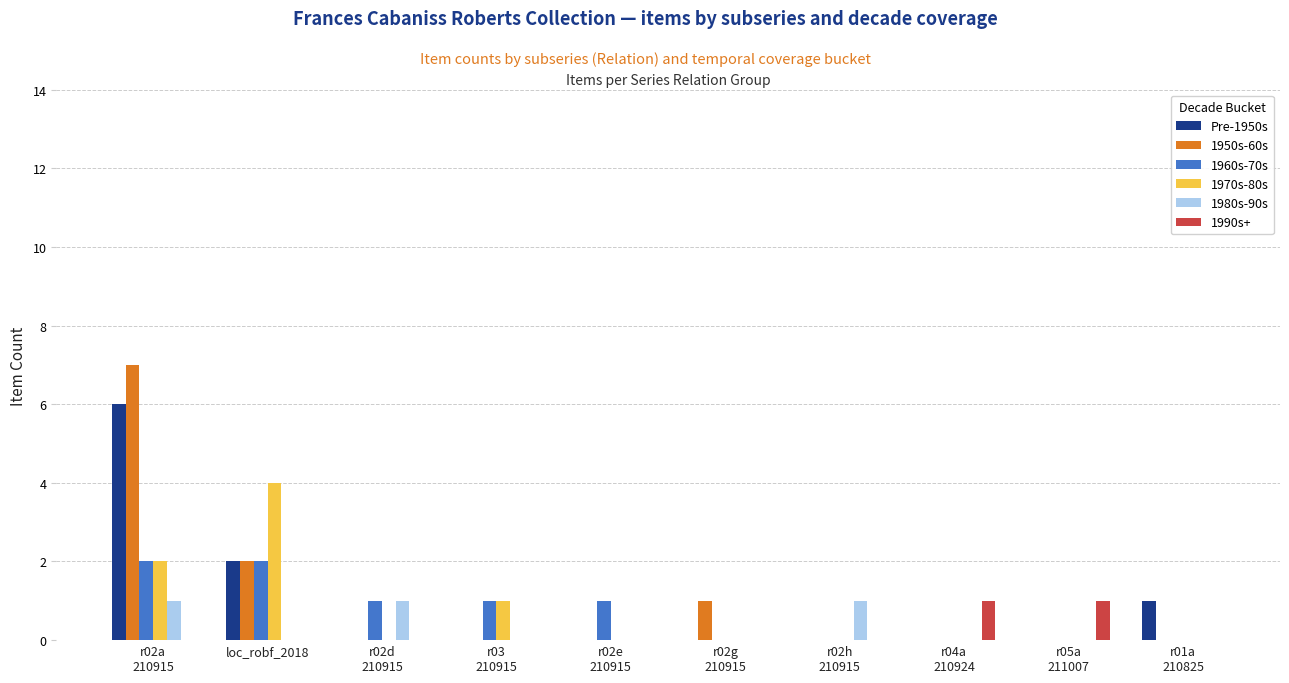

Is it true that 1980s-90s equals 1 at loc_robf_2018?

False